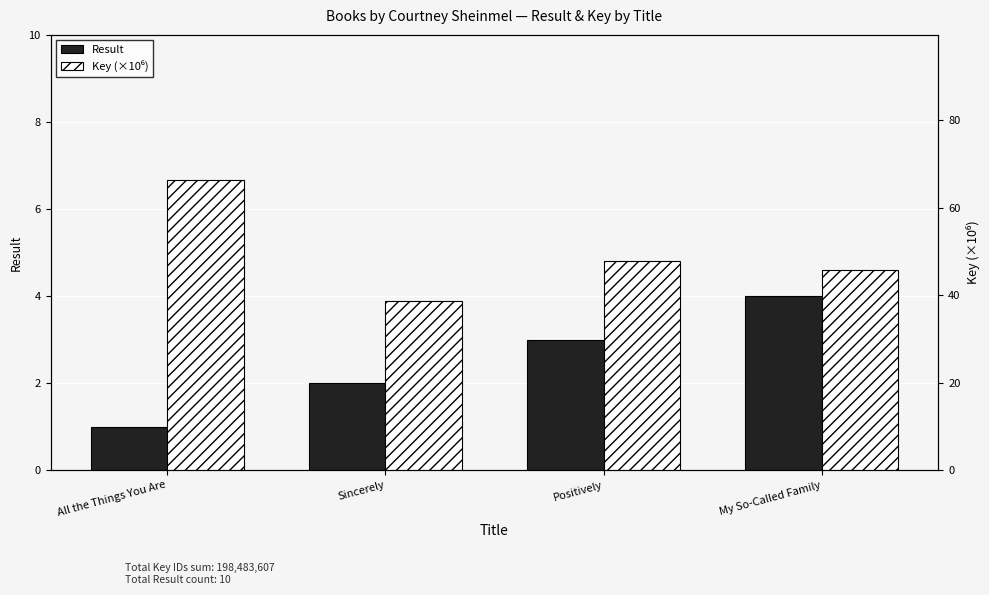

Is the value of Result at My So-Called Family greater than the value of Key (×10⁶) at Positively?

No